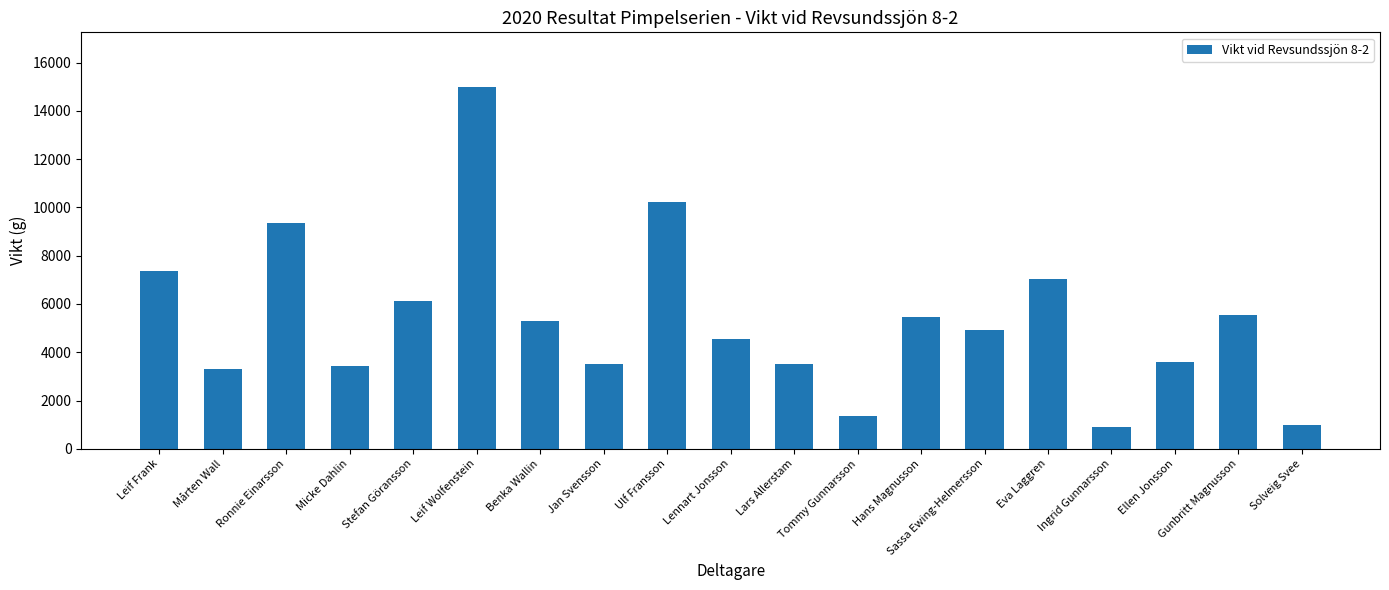

How many categories are shown in the chart?

19